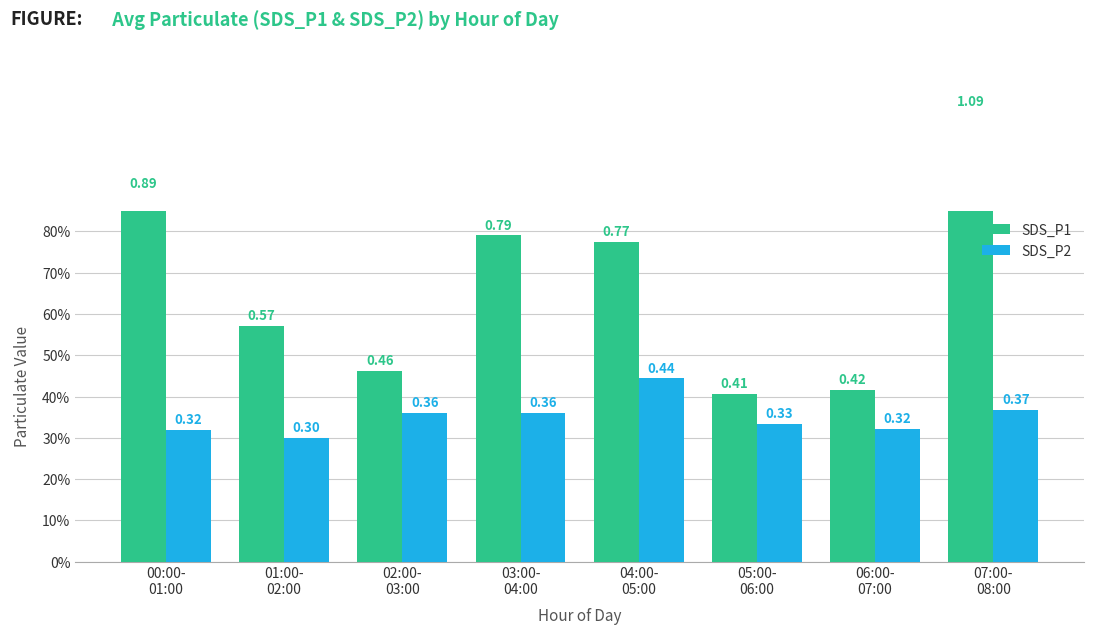

Reading left to right, transcribe all the data shown in this chart.

SDS_P1: 0.9	0.6	0.5	0.8	0.8	0.4	0.4	1.1
SDS_P2: 0.3	0.3	0.4	0.4	0.4	0.3	0.3	0.4